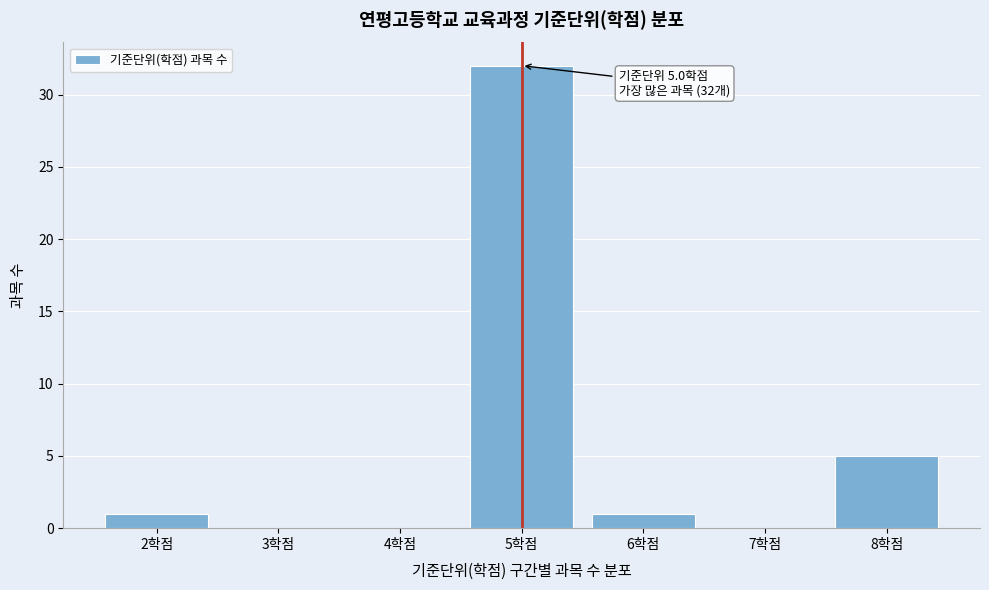

Which range on the x-axis has the tallest bar?

4.5 to 5.5